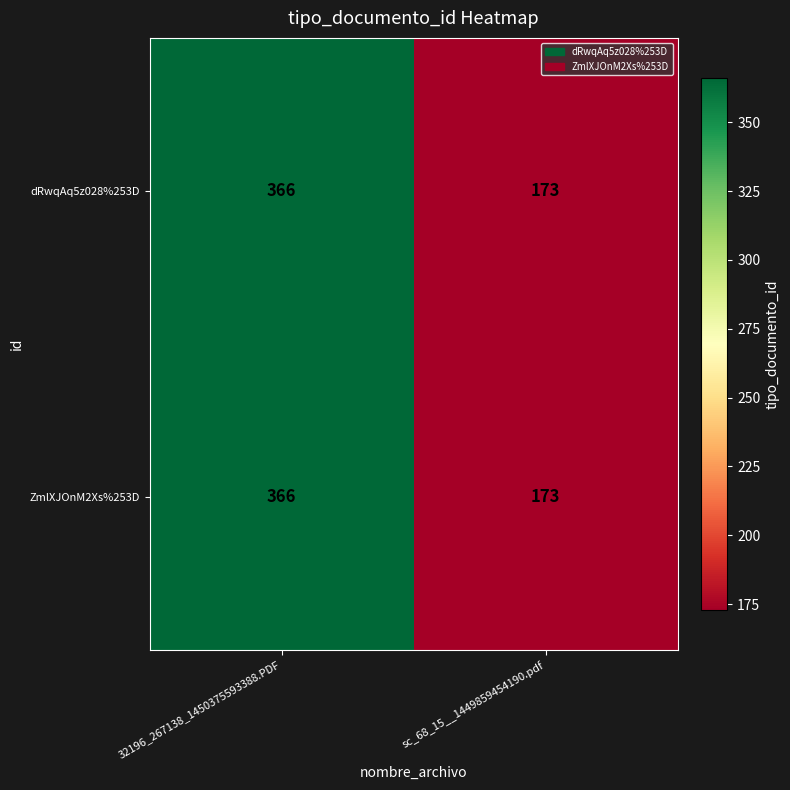

What is the total value across all series at 32196_267138_1450375593388.PDF?

732